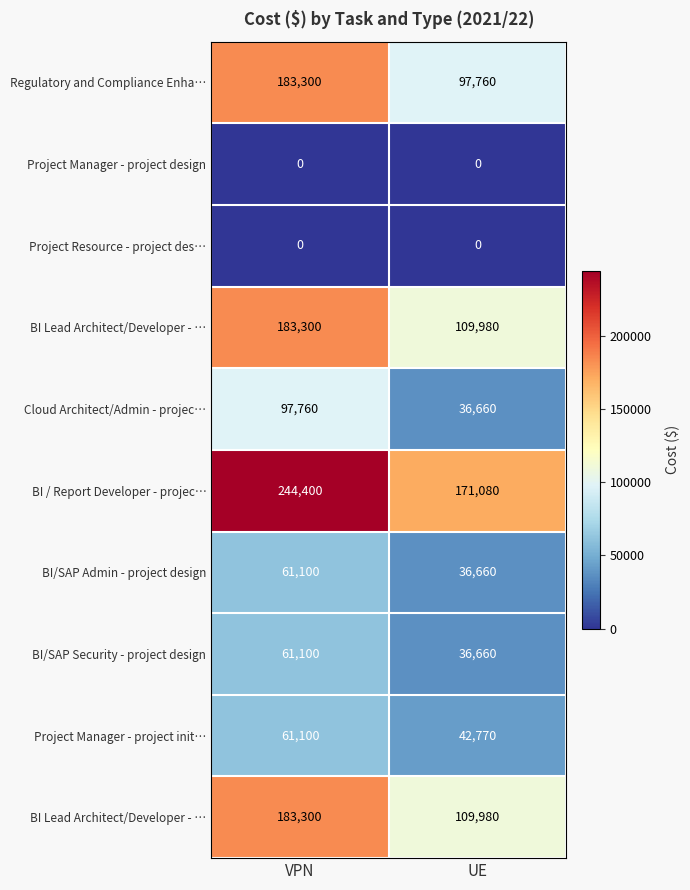

What is the greatest value displayed?

244400